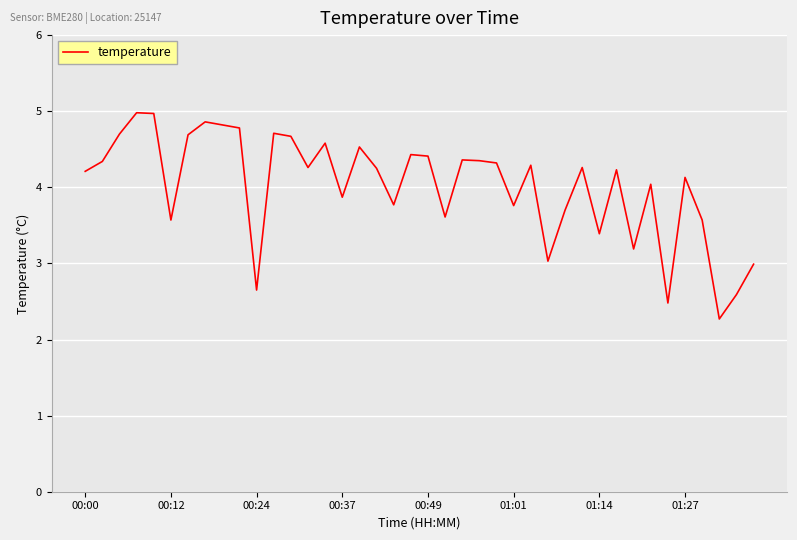

What is the difference between the maximum and minimum values?

2.7